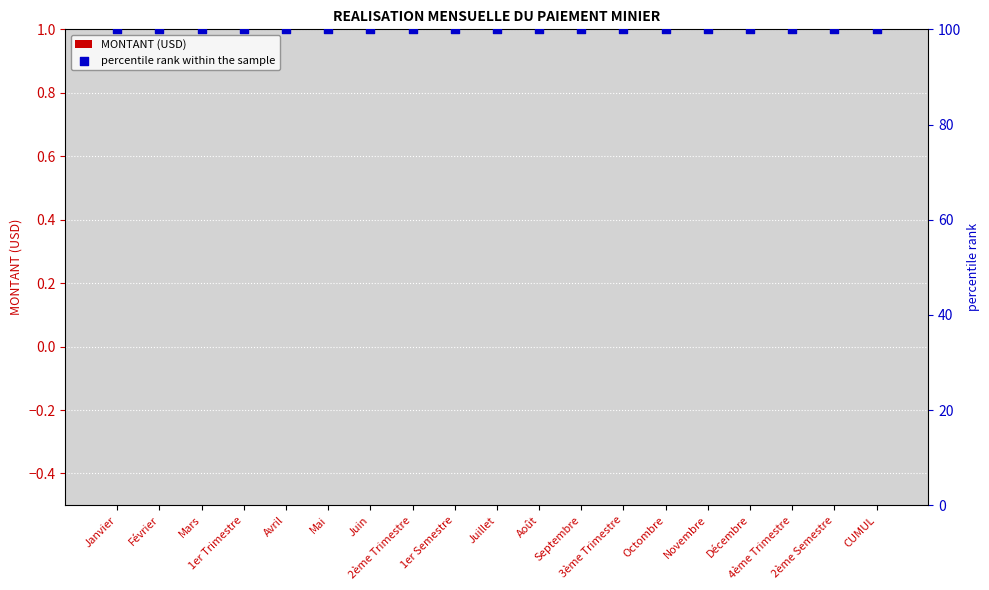

At how many categories does at least one series exceed 28?

19